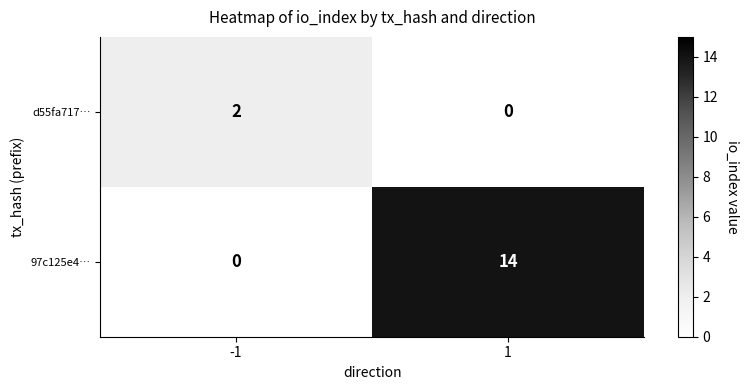

Reading left to right, list all the values displayed in this chart.

d55fa717…: -1=2	1=0
97c125e4…: -1=0	1=14